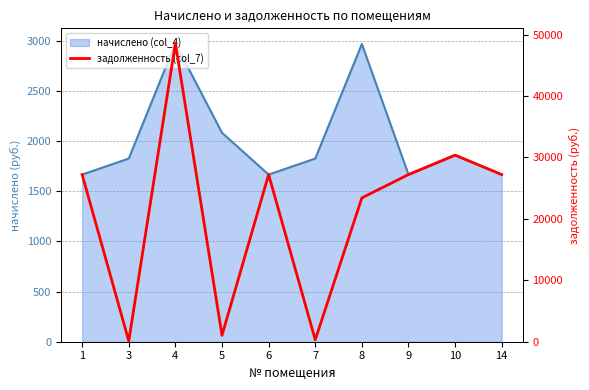

Reading left to right, what are all the values shown in this chart?

27218.6	111.2	48604.8	1041.2	27218.6	304.4	23426.2	27218.6	30378.0	27218.6